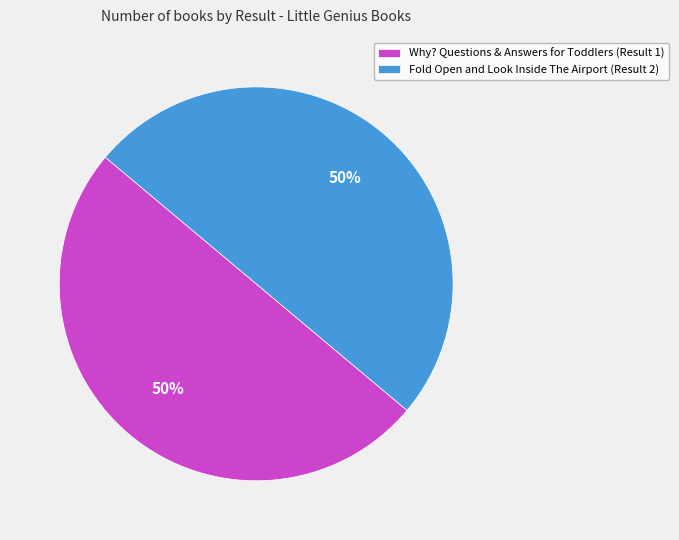

Approximately how many times larger is the value at Fold Open and Look Inside The Airport (Result 2) compared to Why? Questions & Answers for Toddlers (Result 1)?

1.0